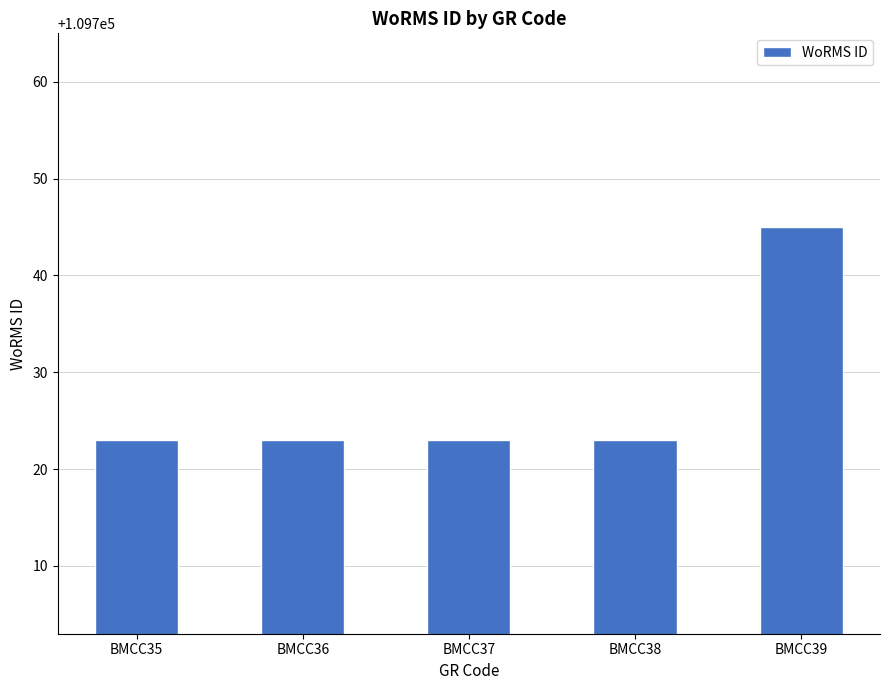

What is the maximum value shown in the chart?

109745